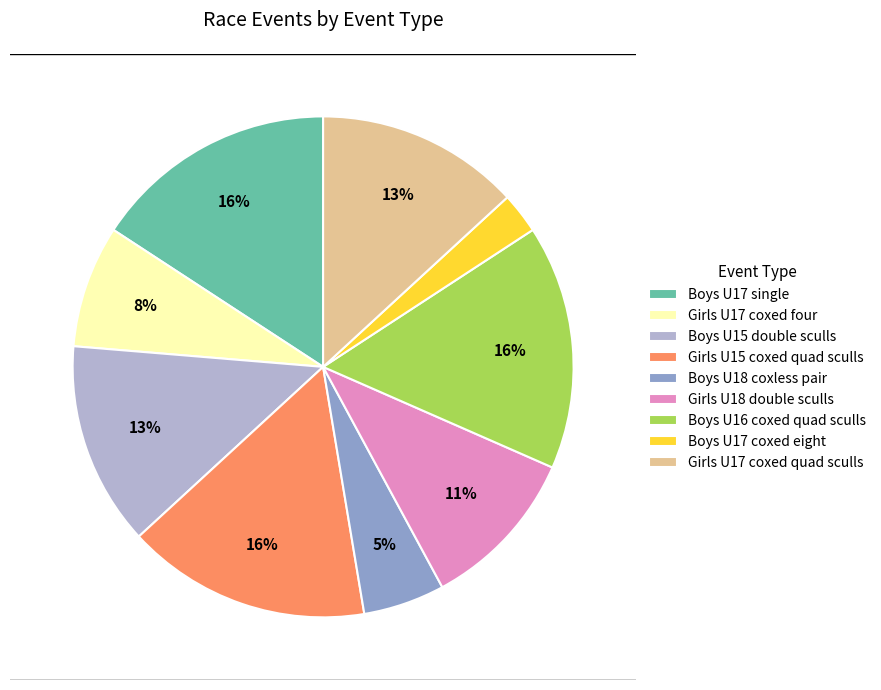

To the nearest percent, what portion does Girls U17 coxed four represent?

8%